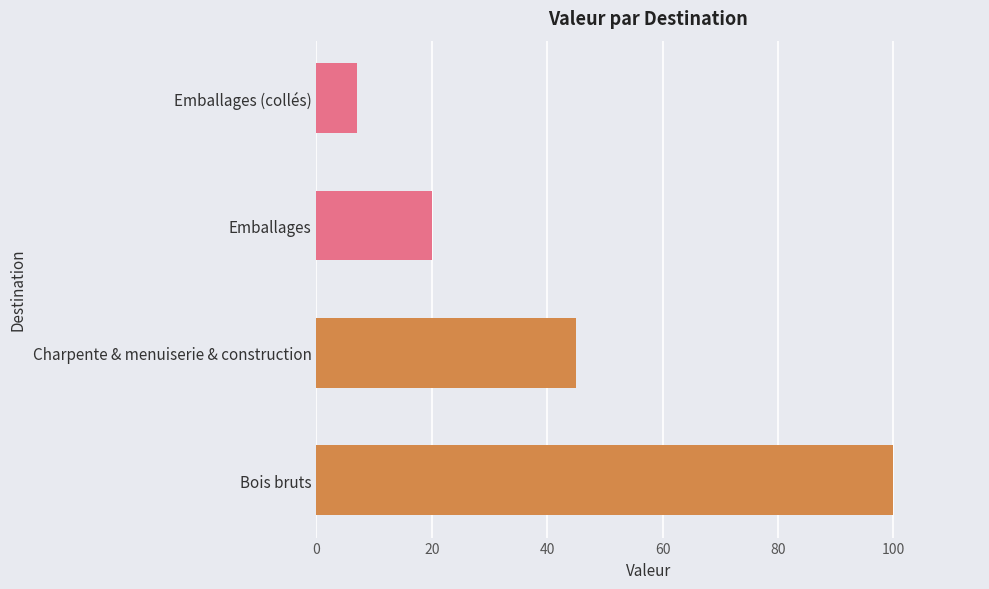

Reading top to bottom, list all the values displayed in this chart.

7	20	45	100